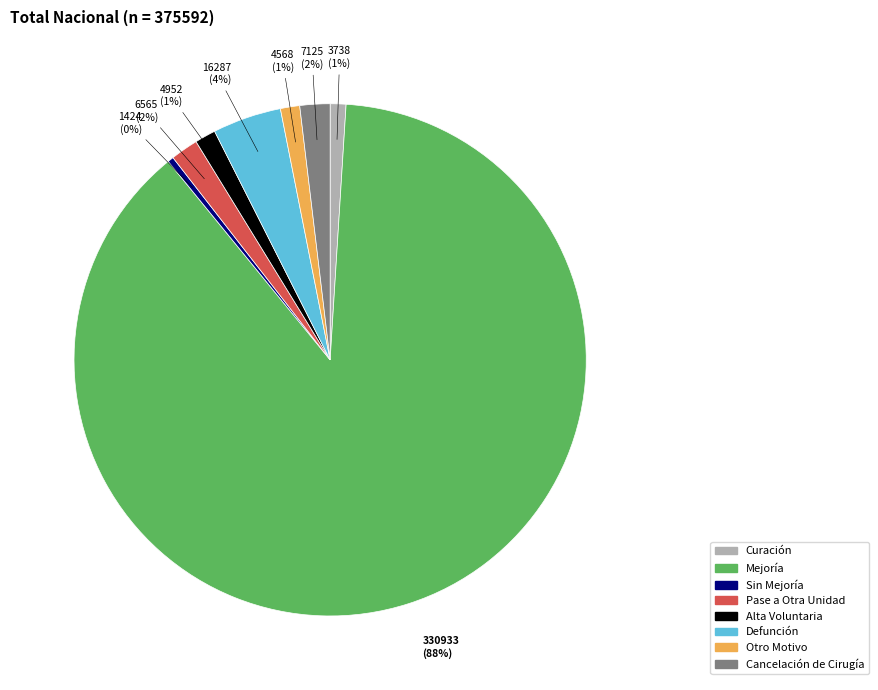

Is there a majority slice in this chart?

Yes